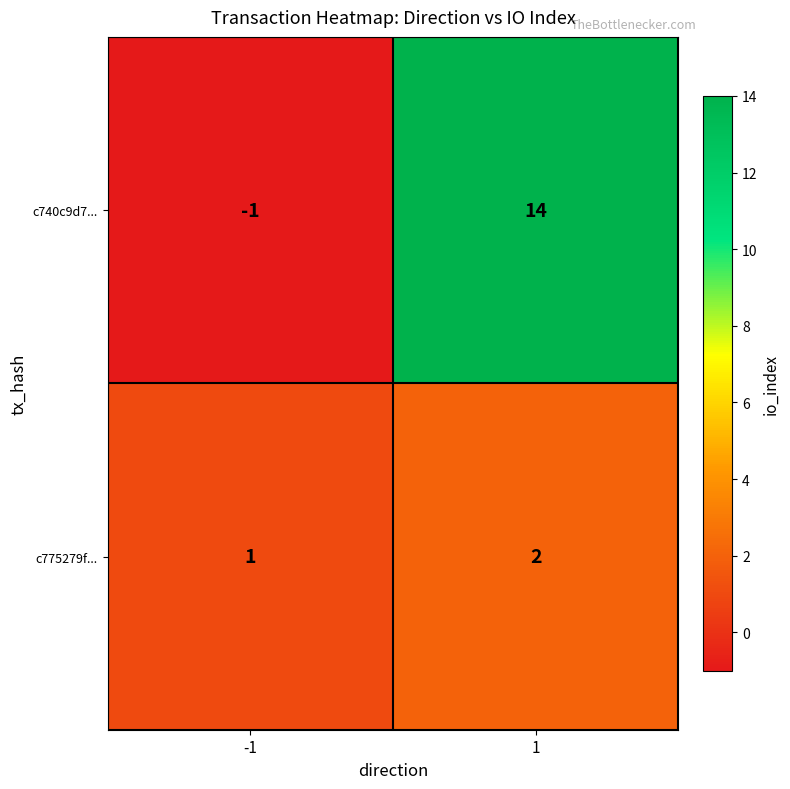

What is the maximum value for c740c9d7...?

14